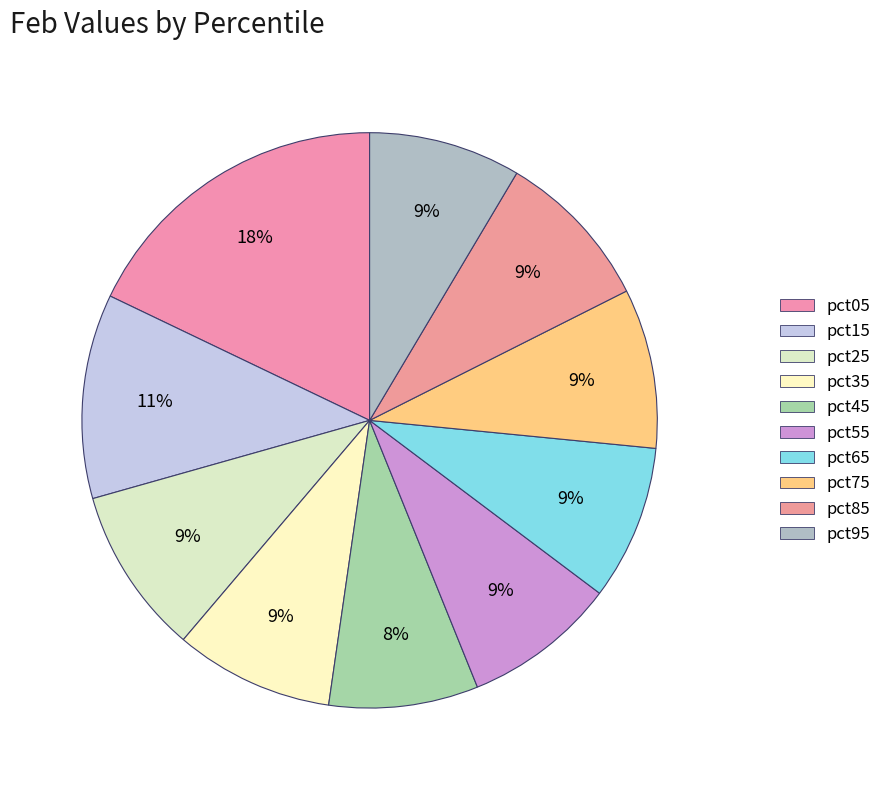

Is it true that pct95 is 1% of the pie?

False